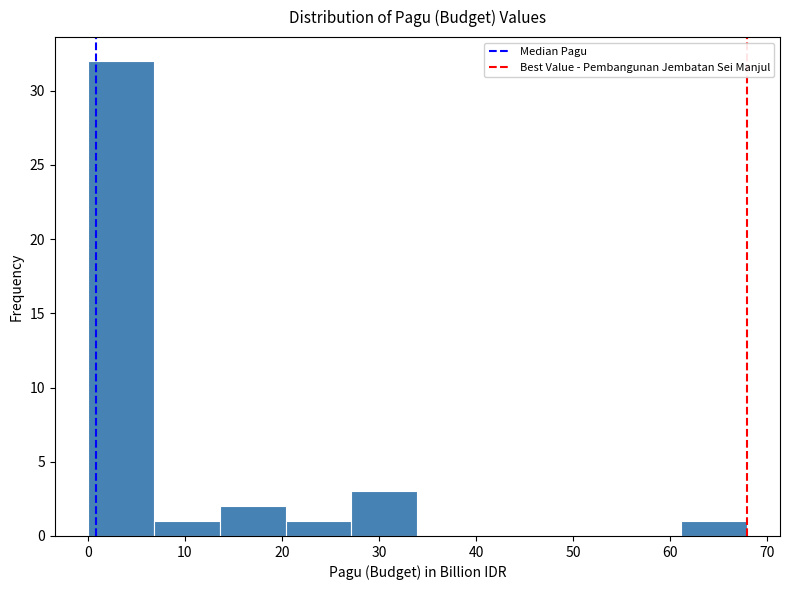

How tall is the bar that spans 61 to 68 on the x-axis? Neither the bar edges nor the heights are printed on the chart, so give them approximately, as read against the axes.

1